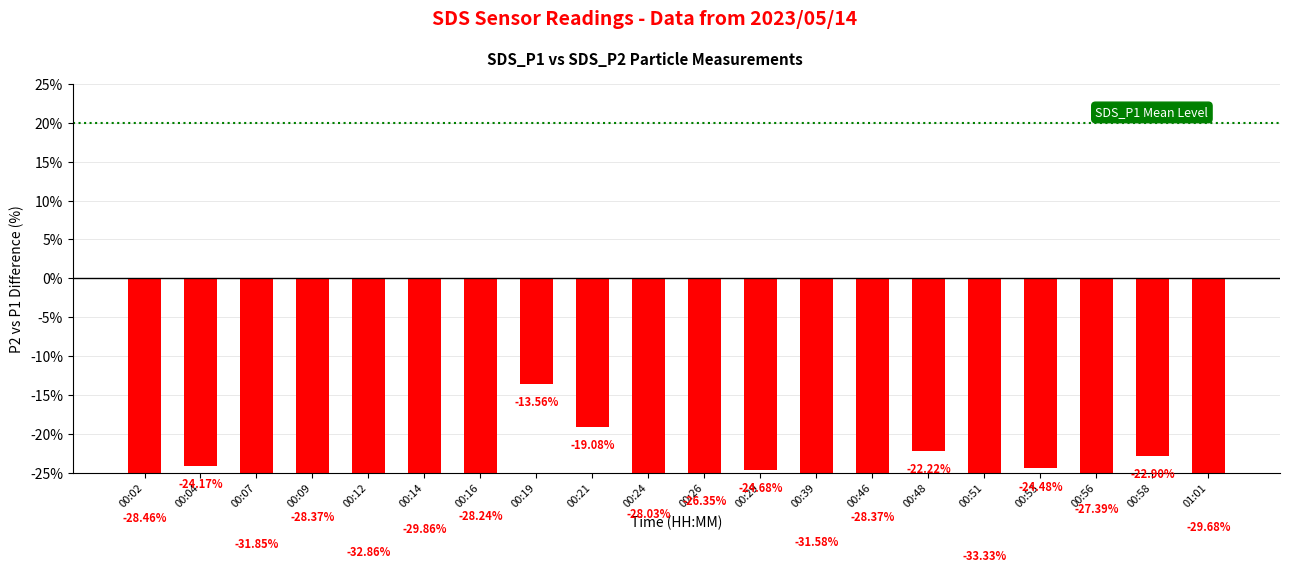

Is it true that the value at 00:29 is -24.7?

True